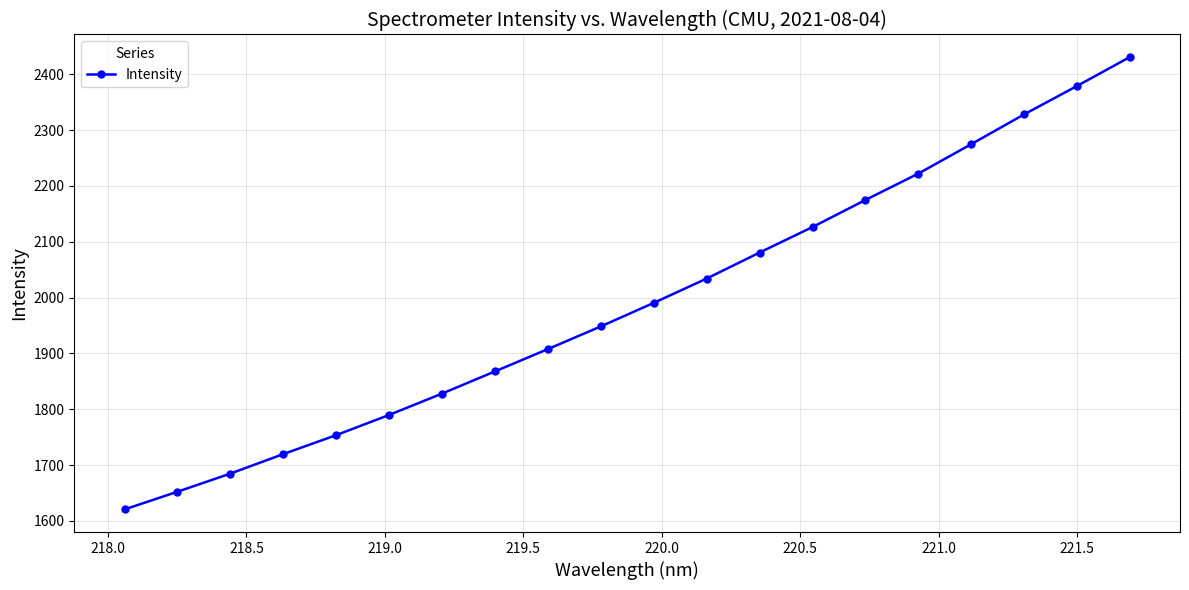

What is the minimum value shown in the chart?

1620.7